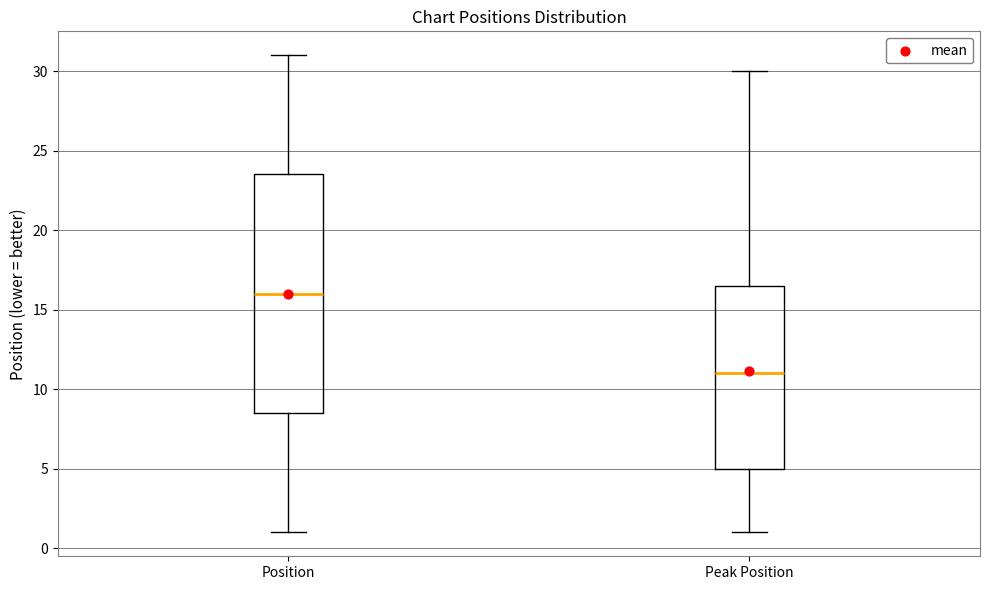

Where is the lower edge of the box for Position on the y-axis? The values are not printed on the chart, so give them approximately, as read against the axis.

8.5